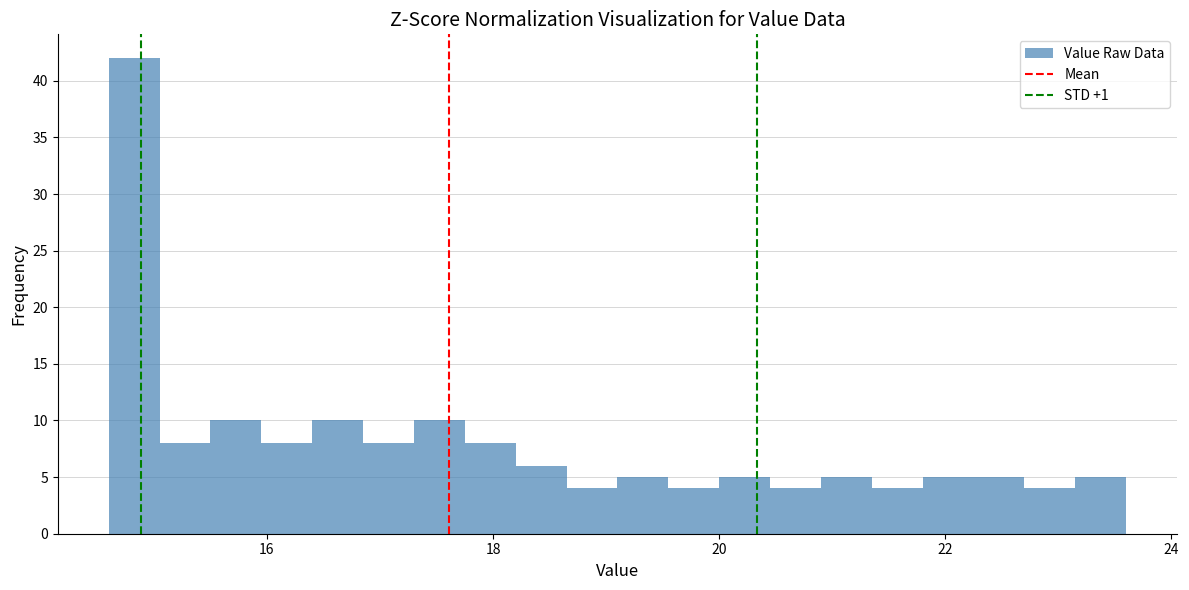

Read against the x-axis, roughly where is the centre of the tallest bar?

14.8